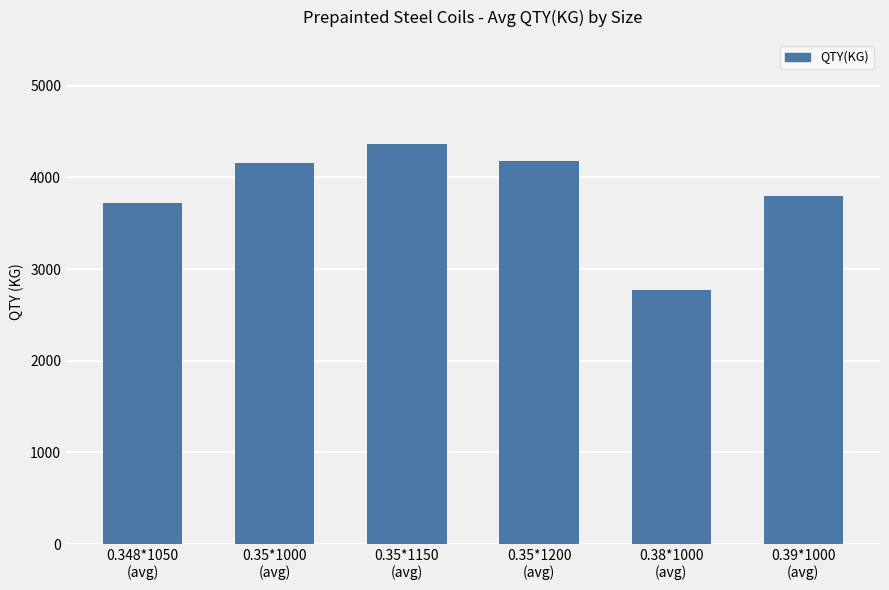

What is the label of the 1st bar from the right?

0.39*1000
(avg)